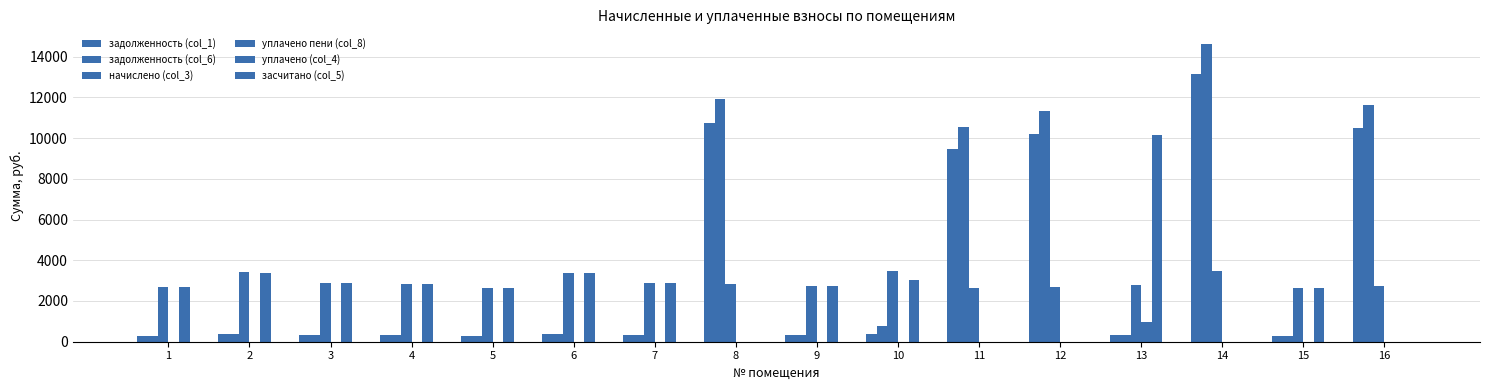

At which label does начислено (col_3) reach its minimum?

5